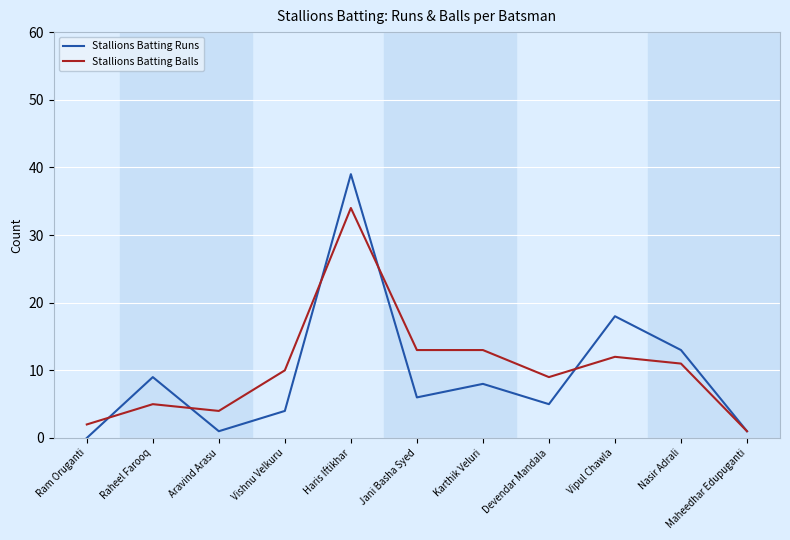

True or false: Stallions Batting Balls has a value of 34 at Haris Iftikhar.

True